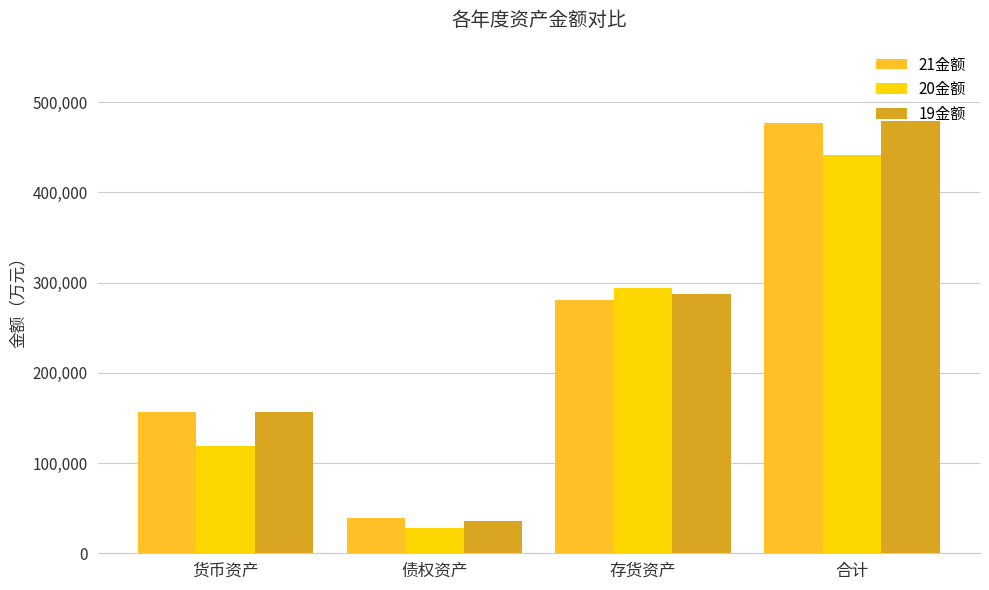

How many categories are shown in the chart?

4